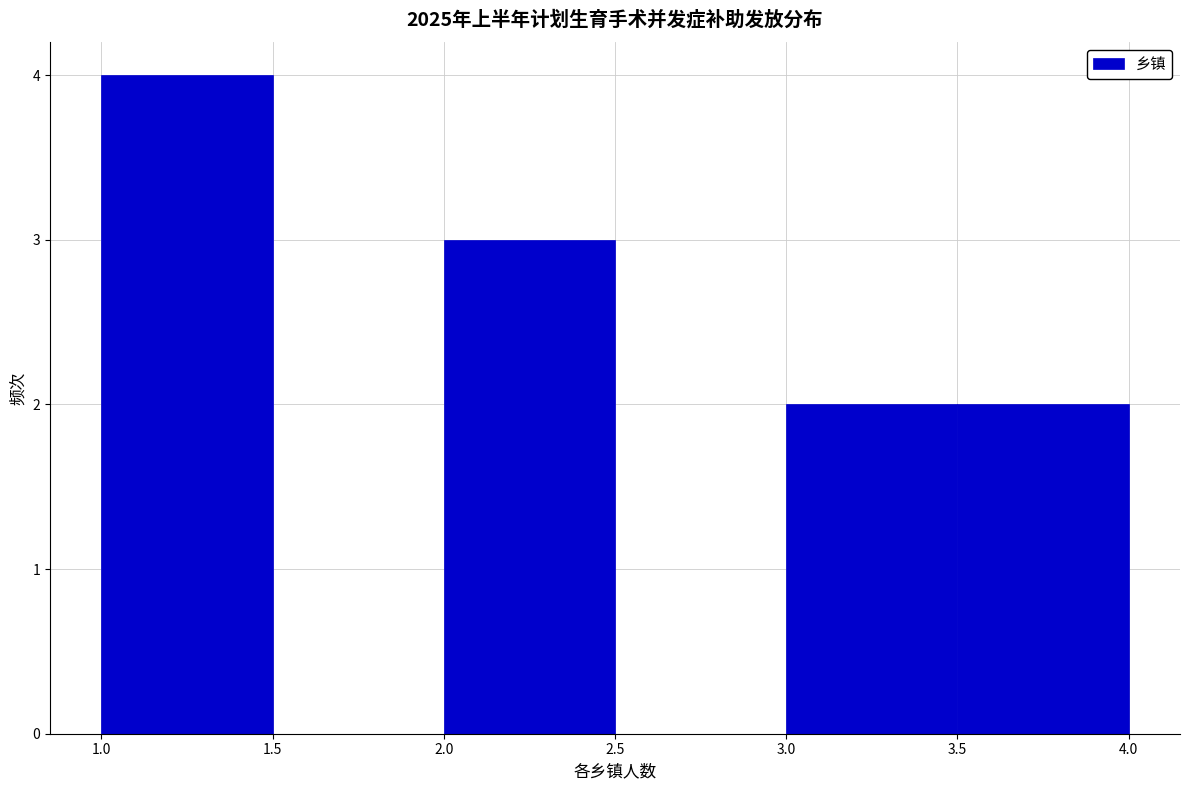

Reading left to right, list every bar in this chart as the range it spans on the x-axis followed by its height. The values are not printed on the chart, so give them approximately, as read against the axis.

1.0 to 1.5: 4
1.5 to 2.0: 0
2.0 to 2.5: 3
2.5 to 3.0: 0
3.0 to 3.5: 2
3.5 to 4.0: 2